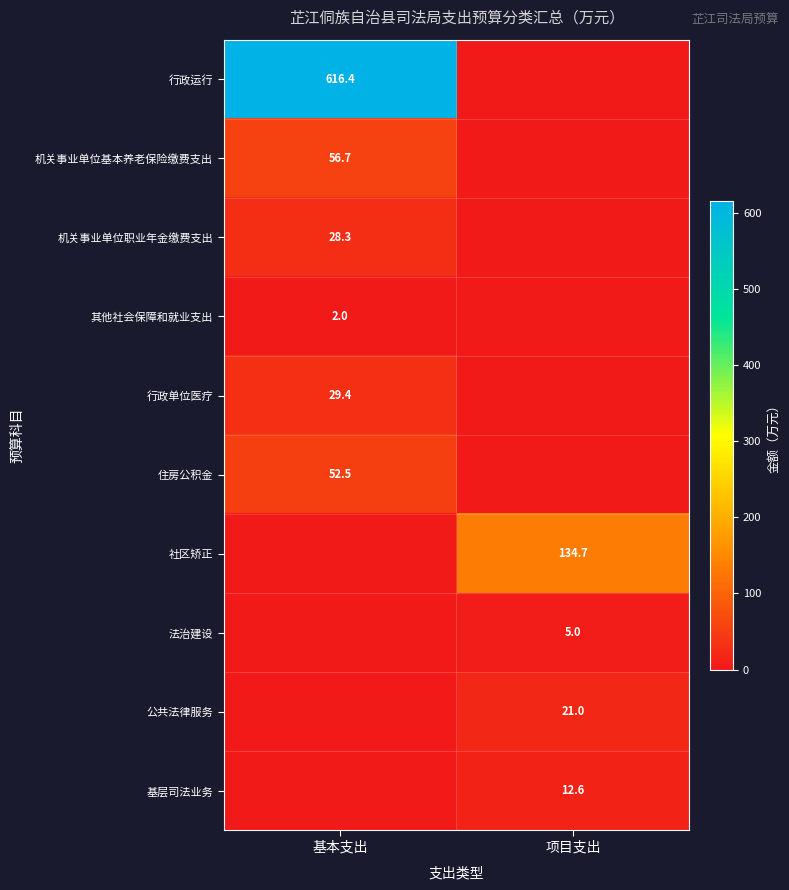

The 其他社会保障和就业支出 series shows 0.7 at 基本支出. True or false?

False